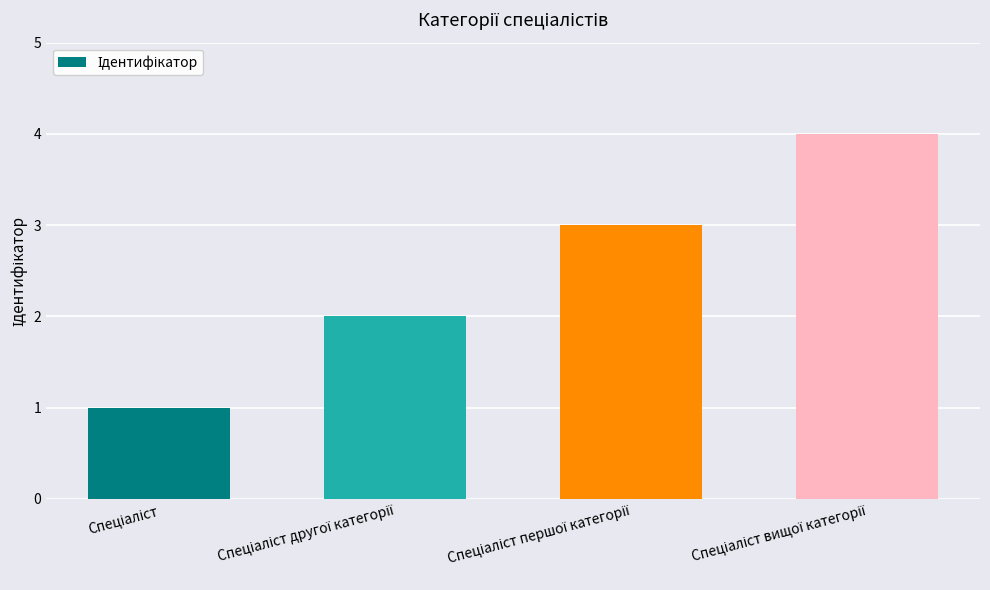

What is the maximum value shown in the chart?

4